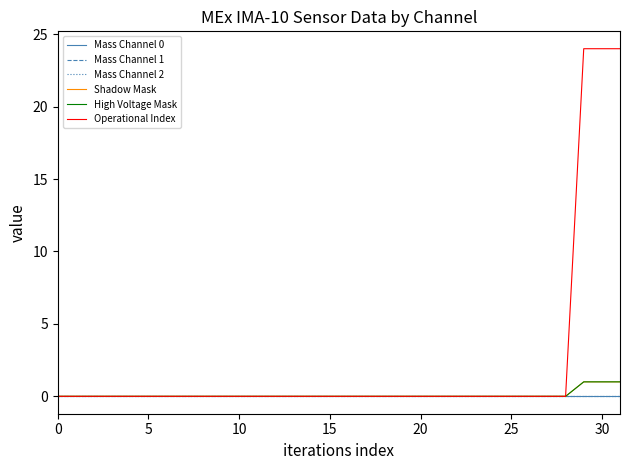

Is this an area chart (filled region under the line)?

No